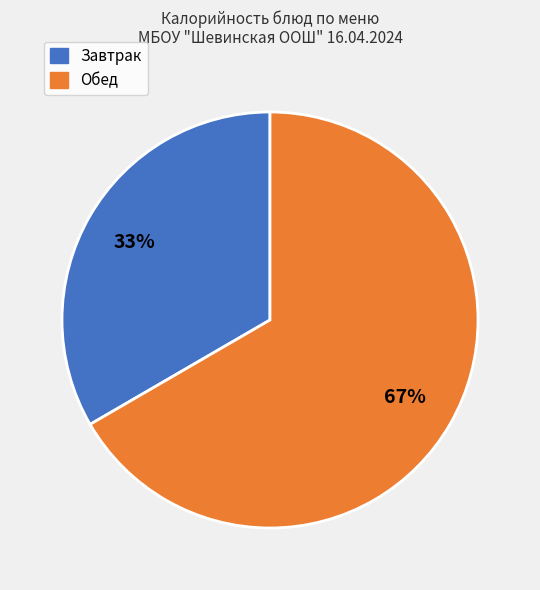

To the nearest percent, what portion does Завтрак represent?

33%